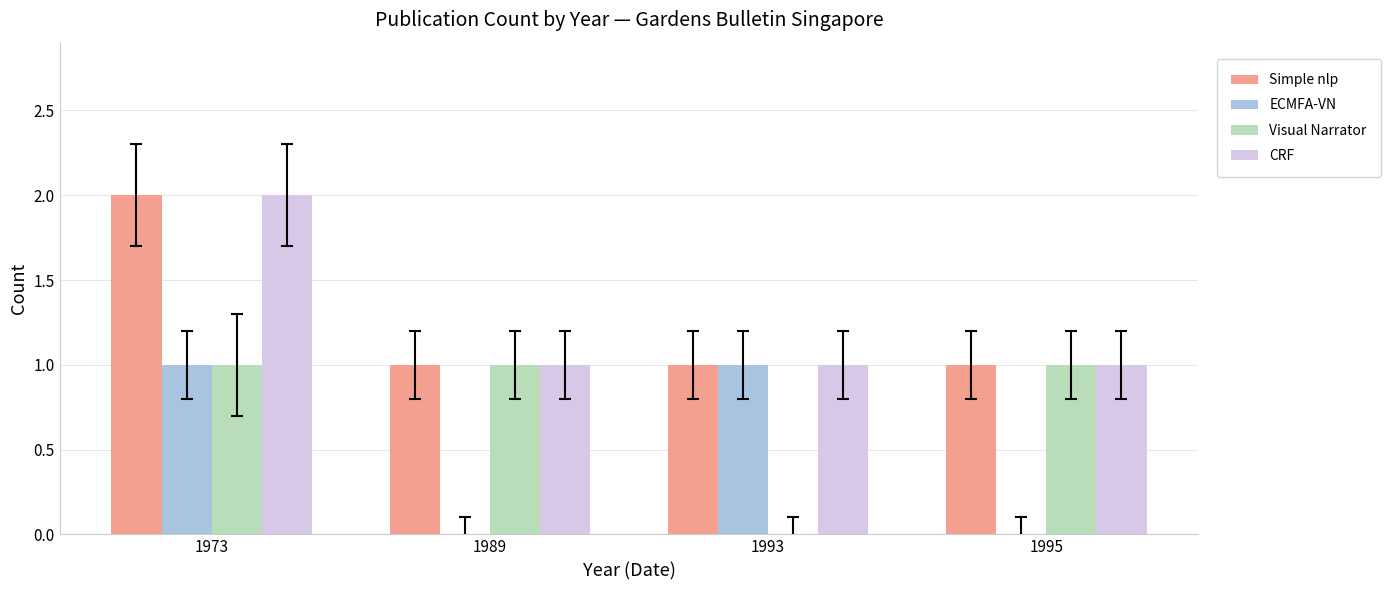

How many groups of bars are there?

4